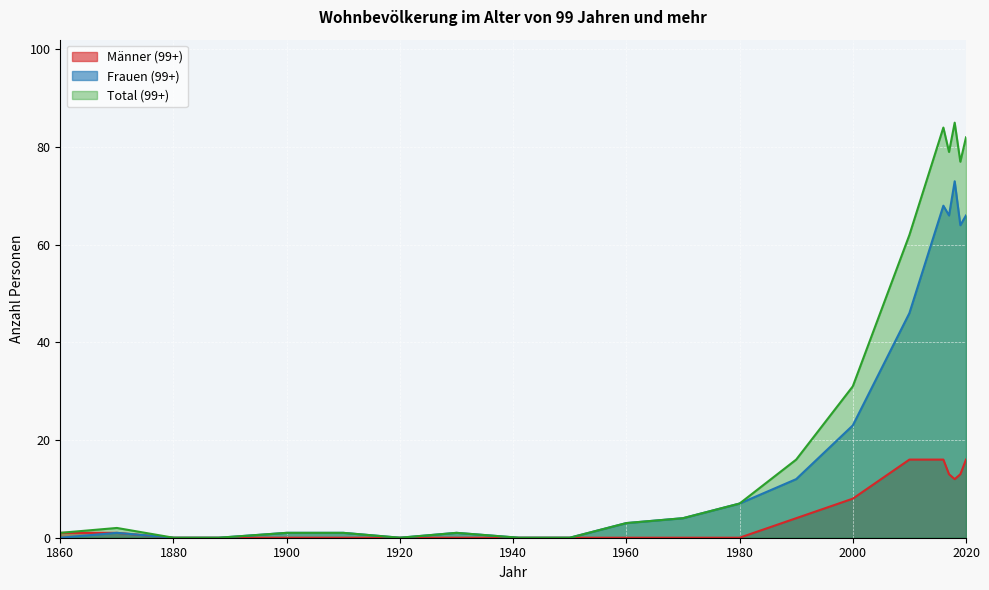

List the series in order of their overall mean, lowest first.

Männer (99+), Frauen (99+), Total (99+)